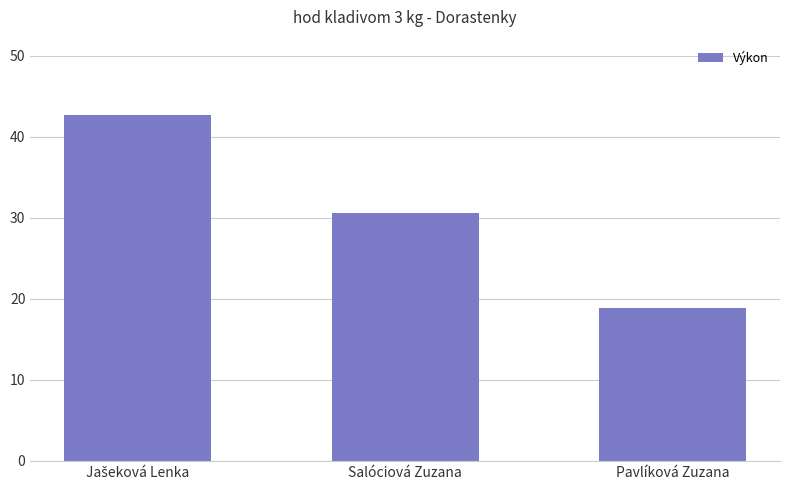

What is the average value?

30.7